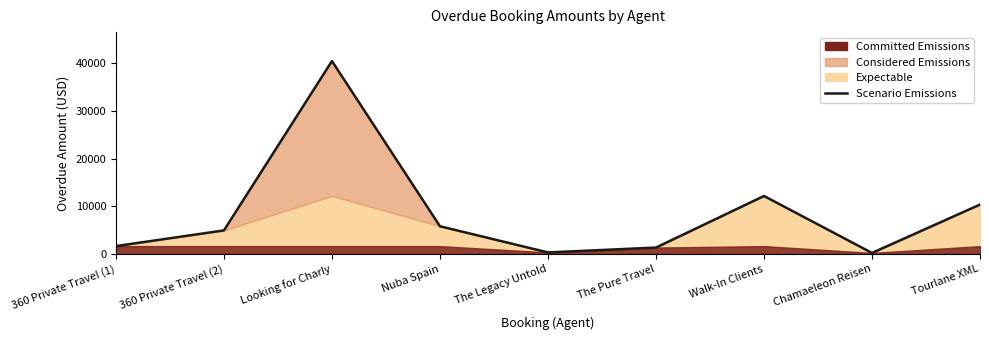

What is the sum of the values at Chamaeleon Reisen and Nuba Spain?

6028.0